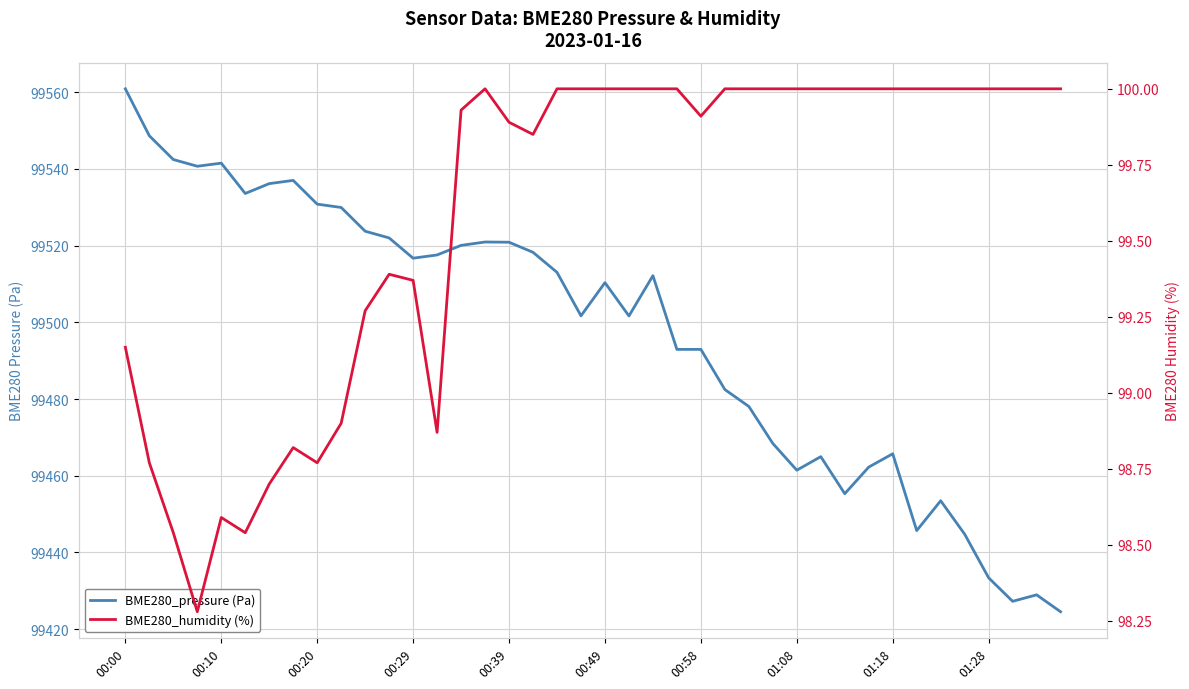

What is the sum of all BME280_humidity (%) values?

3983.5